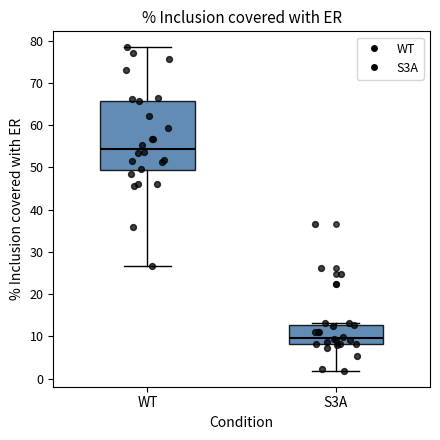

Reading left to right, read every box against the y-axis: the position of its median line, the range the box covers, and the ends of its whiskers. The values are not printed on the chart, so give them approximately, as read against the axis.

WT: median 54, box 49 to 66, whiskers 27 to 78
S3A: median 10, box 8 to 13, whiskers 2 to 13 (just above the box's upper edge)